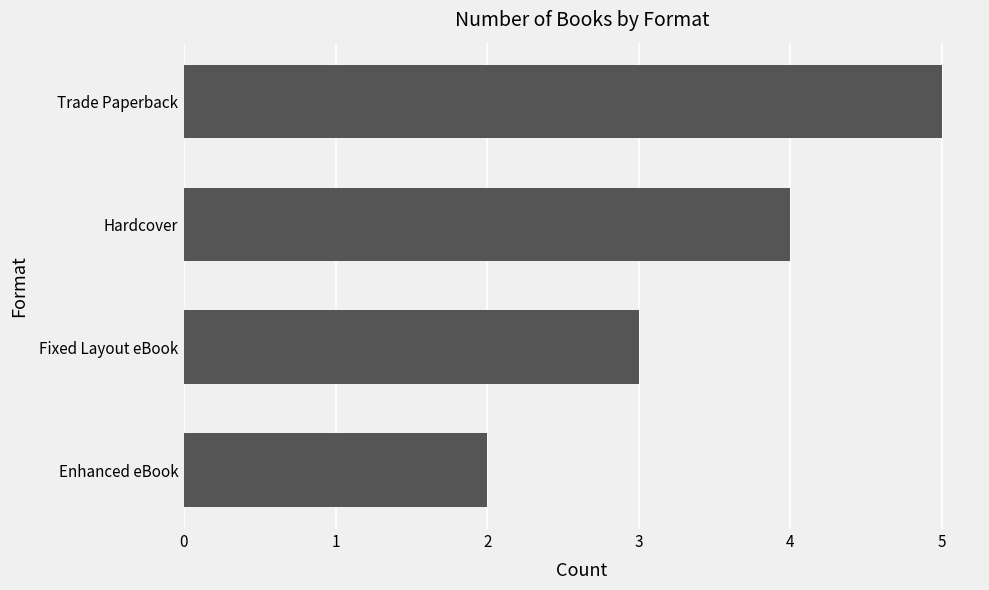

At which category does the chart reach its peak across all series?

Trade Paperback